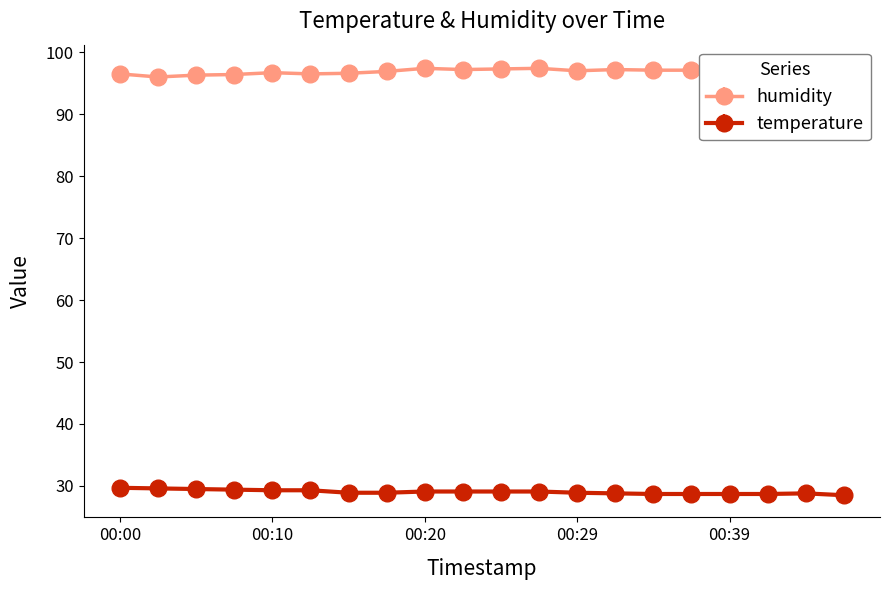

The humidity series shows 96.9 at 00:17. True or false?

True